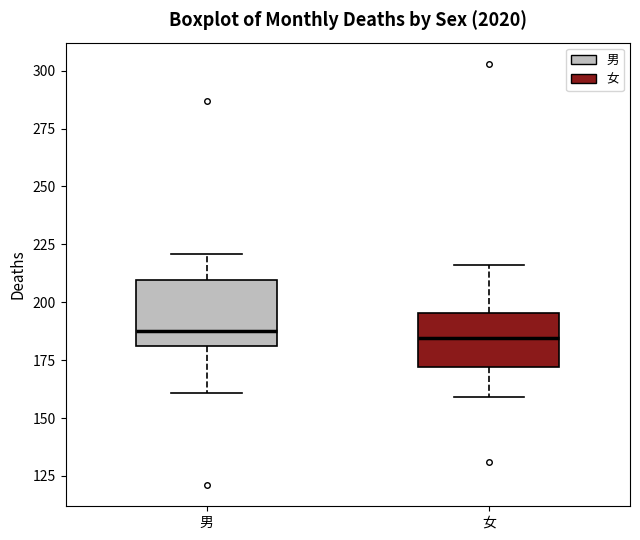

Reading left to right, transcribe this box plot: for each box, give where its median line is, the range the box spans, and where its two whiskers end, as read against the y-axis. The values are not printed on the chart, so give them approximately, as read against the axis.

男: median 190, box 180 to 210, whiskers 160 to 220
女: median 185, box 170 to 195, whiskers 160 to 215